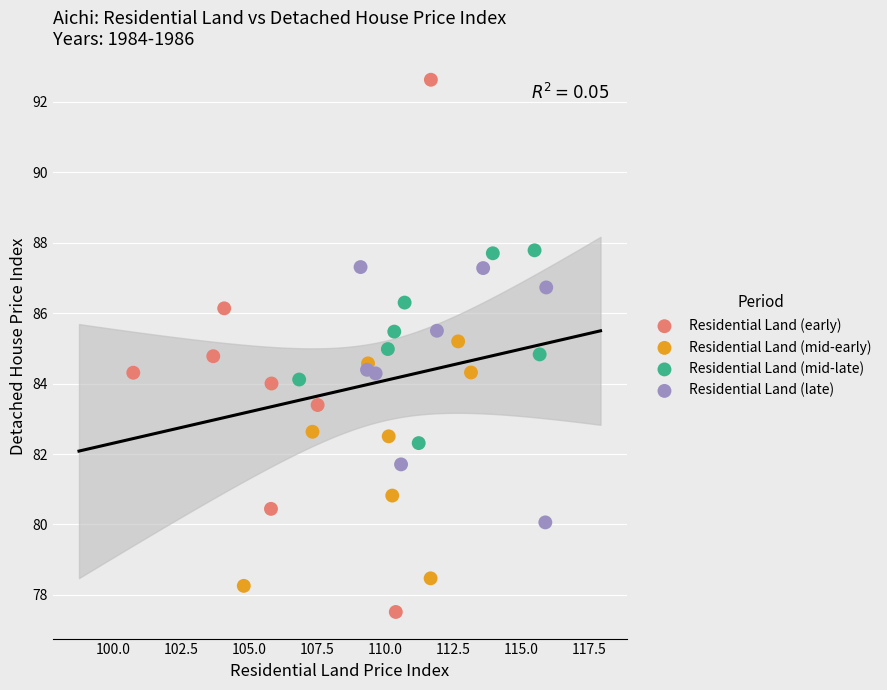

Which series reaches the maximum Y coordinate?

Residential Land (early)